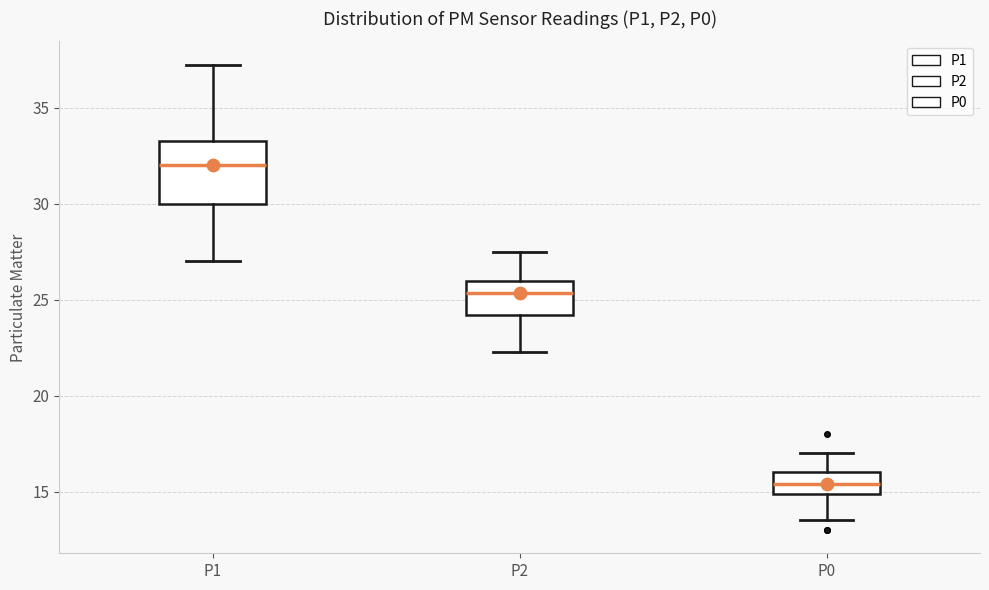

Reading left to right, transcribe this box plot: for each box, give where its median line is, the range the box spans, and where its two whiskers end, as read against the y-axis. The values are not printed on the chart, so give them approximately, as read against the axis.

P1: median 32.0, box 30.0 to 33.5, whiskers 27.0 to 37.5
P2: median 25.5, box 24.0 to 26.0, whiskers 22.5 to 27.5
P0: median 15.5, box 15.0 to 16.0, whiskers 13.5 to 17.0